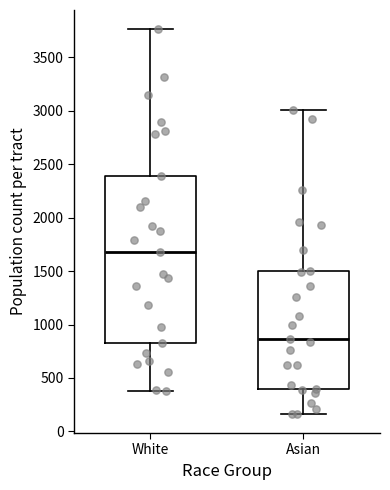

Where is the lower edge of the box for Asian on the y-axis? The values are not printed on the chart, so give them approximately, as read against the axis.

400